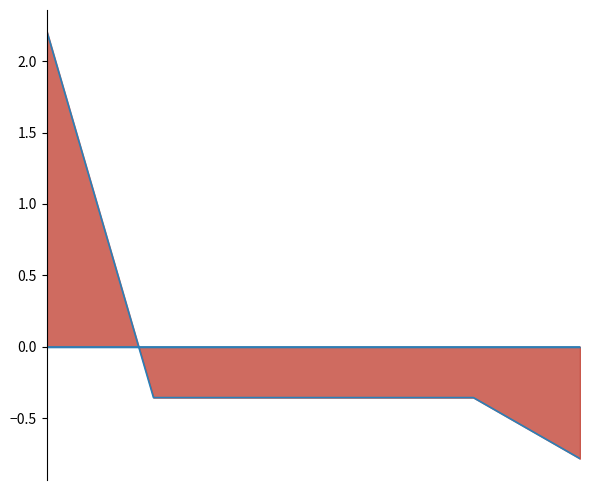

What is the maximum value shown in the chart?

2.2